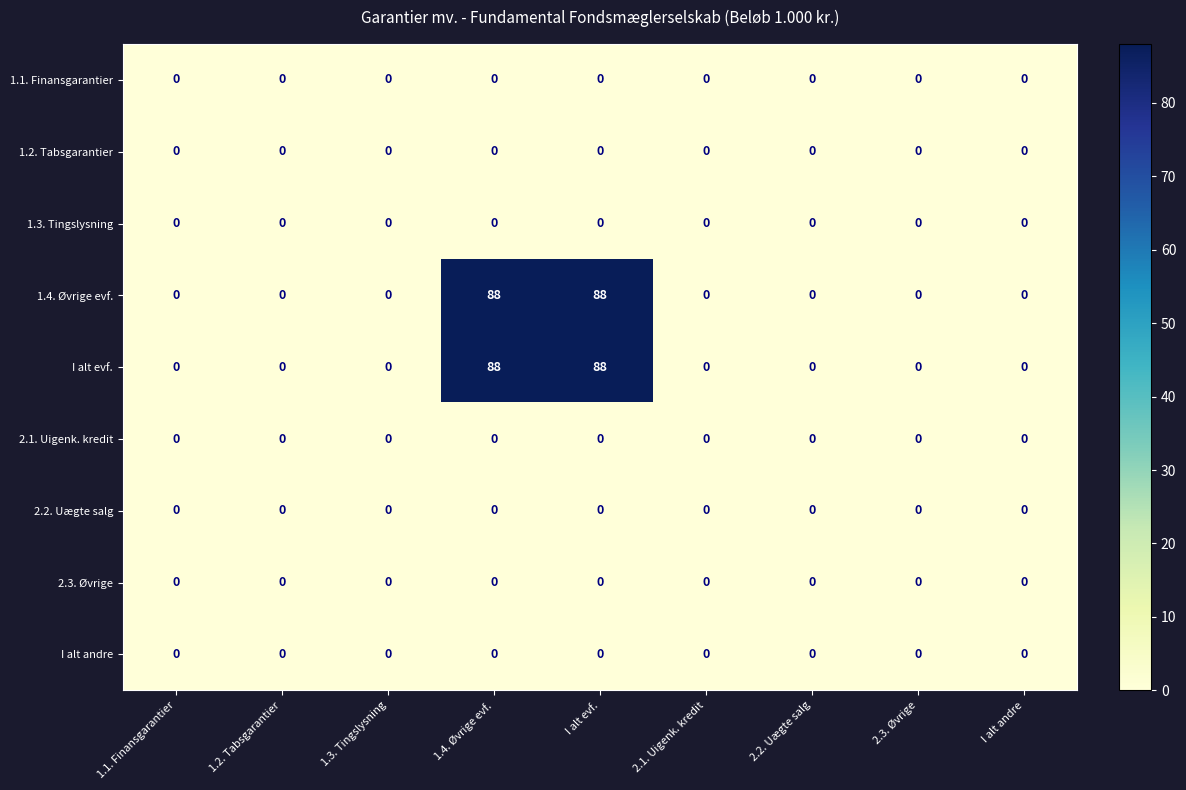

True or false: I alt evf. has a value of 88 at 1.4. Øvrige evf..

True